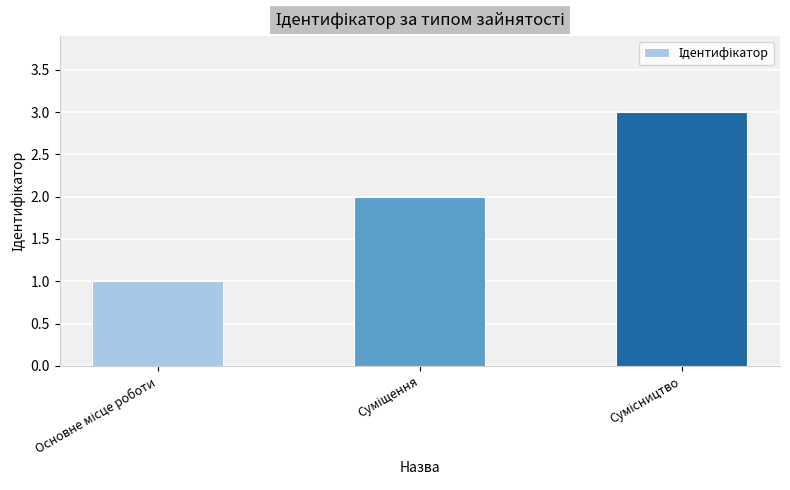

What is the smallest value displayed?

1